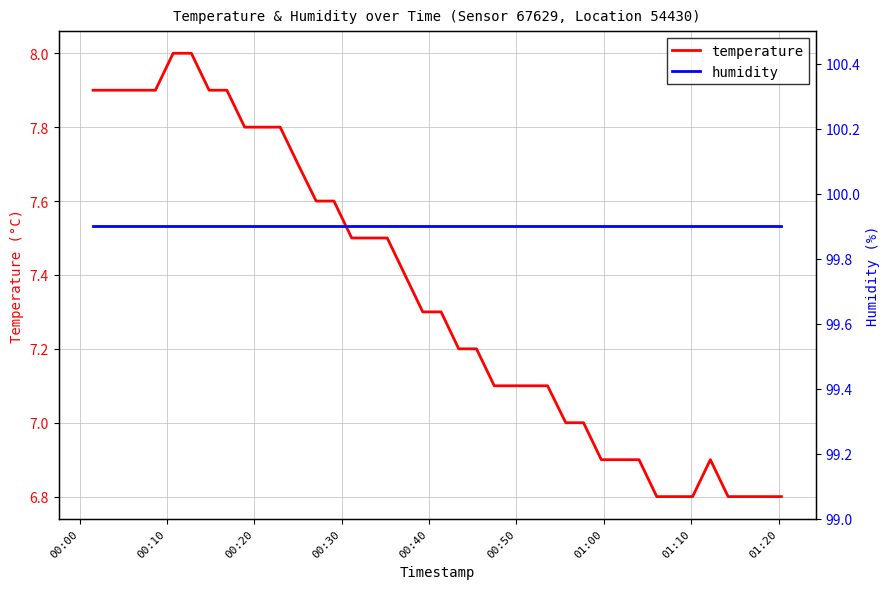

List the series in order of their peak value, highest first.

humidity, temperature